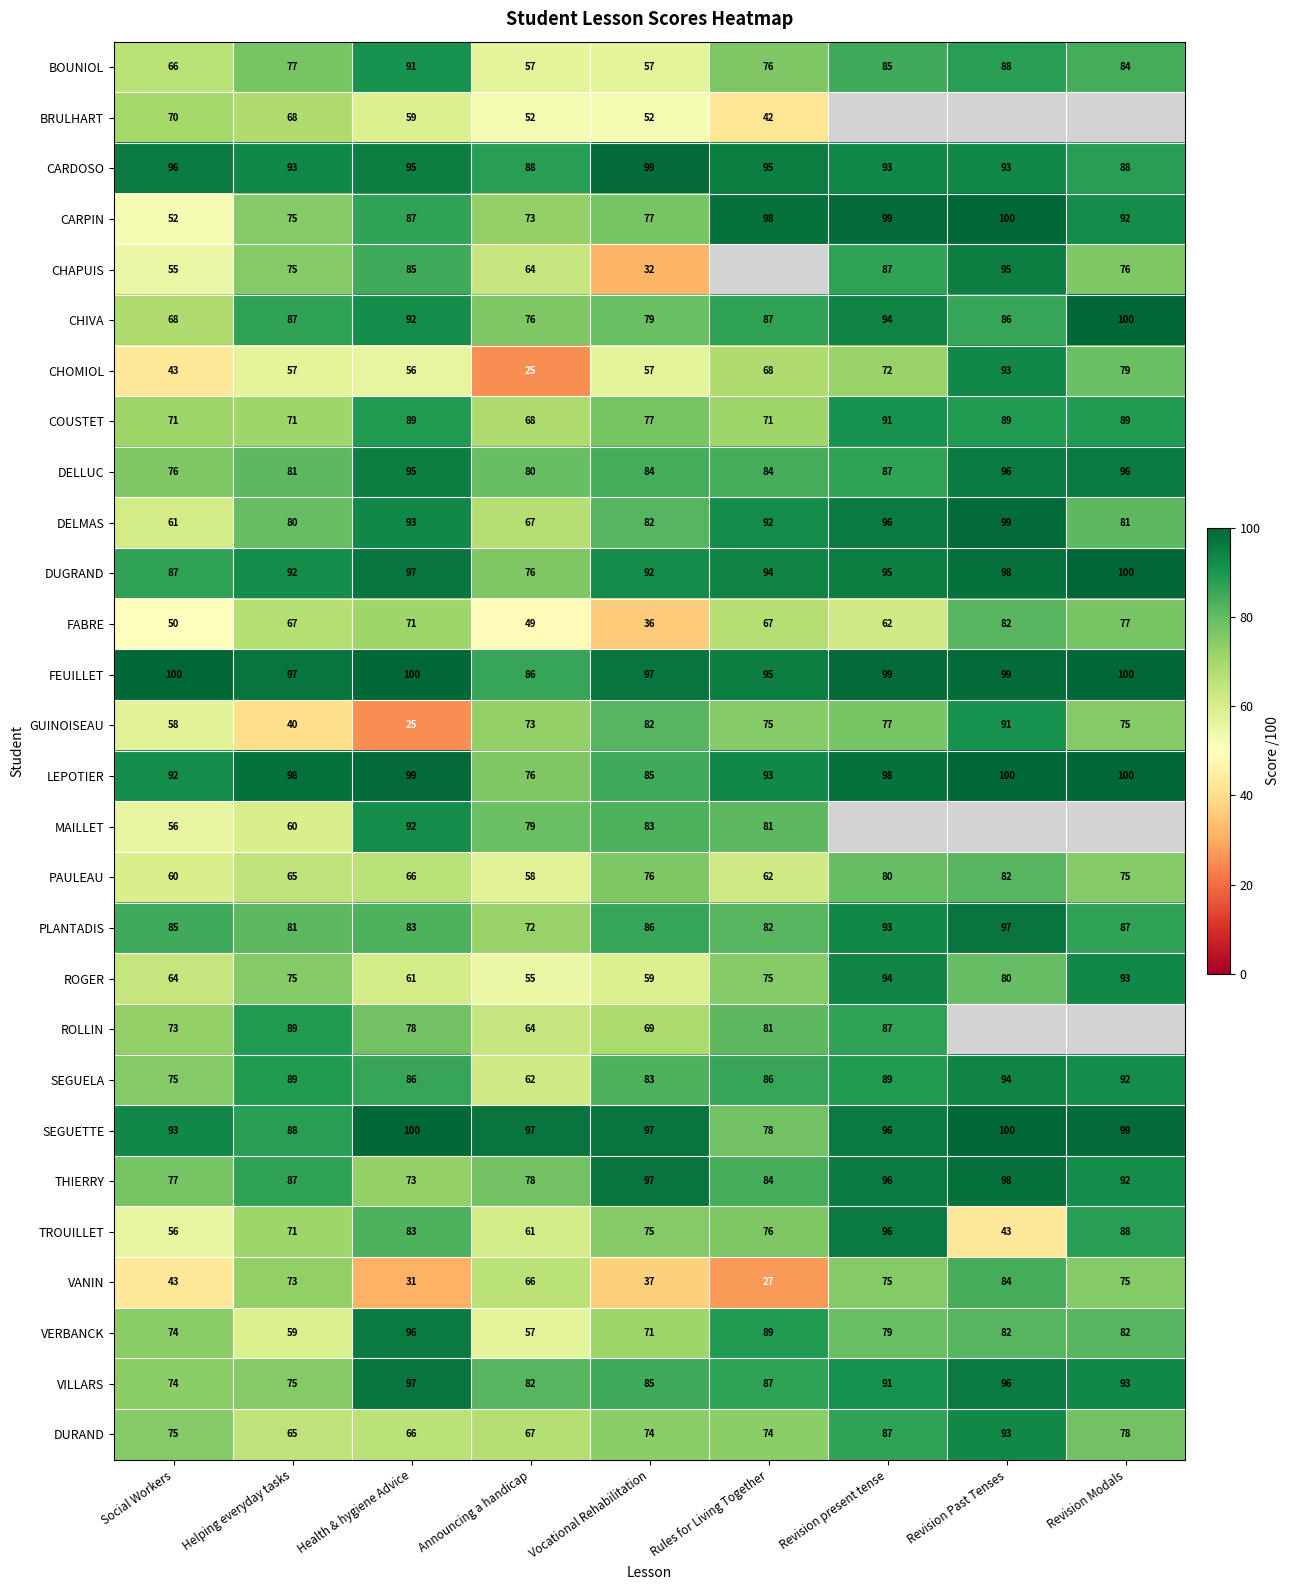

Which category has the lowest value in the PLANTADIS series?

Announcing a handicap